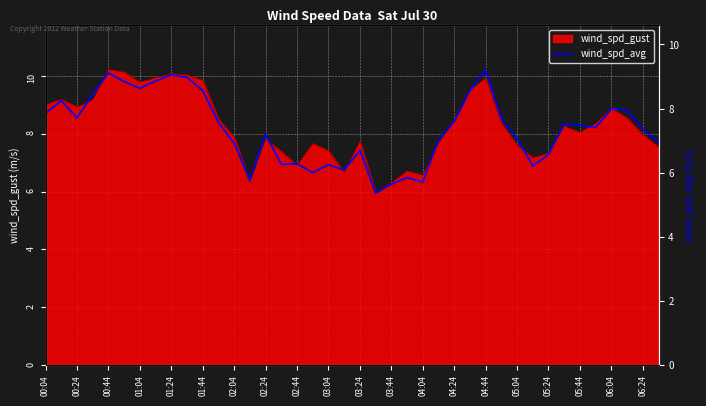

Is it true that wind_spd_gust equals 12.7 at 03:04?

False